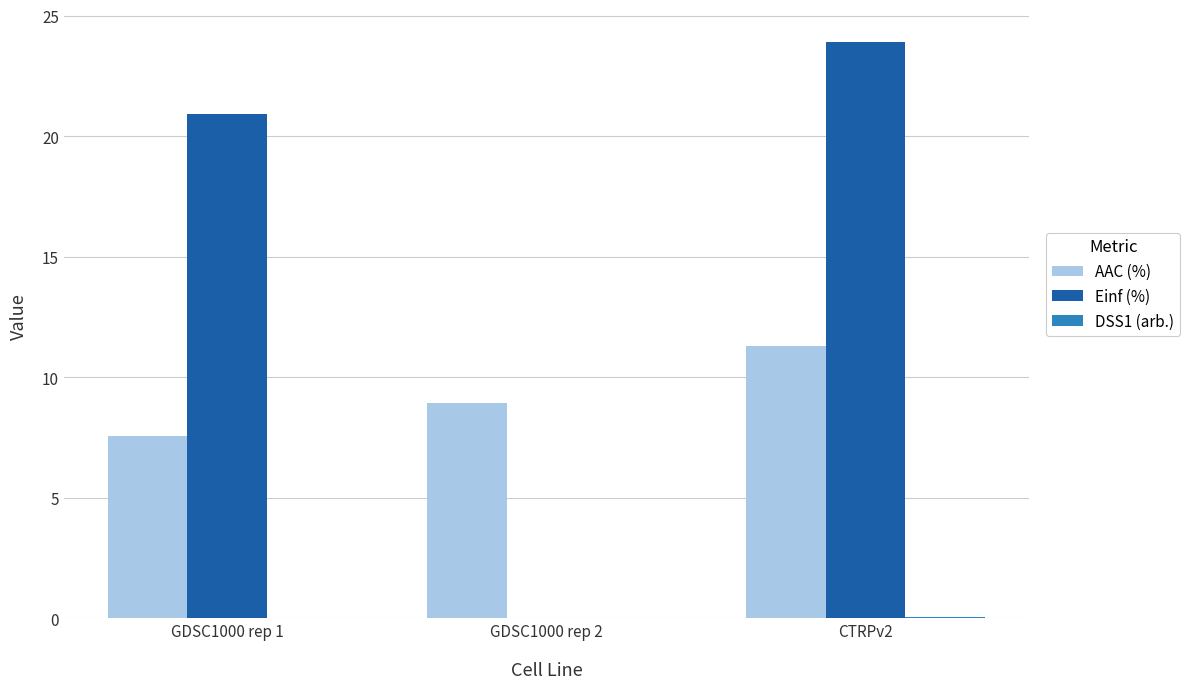

At which label is Einf (%) closest to 11?

GDSC1000 rep 1